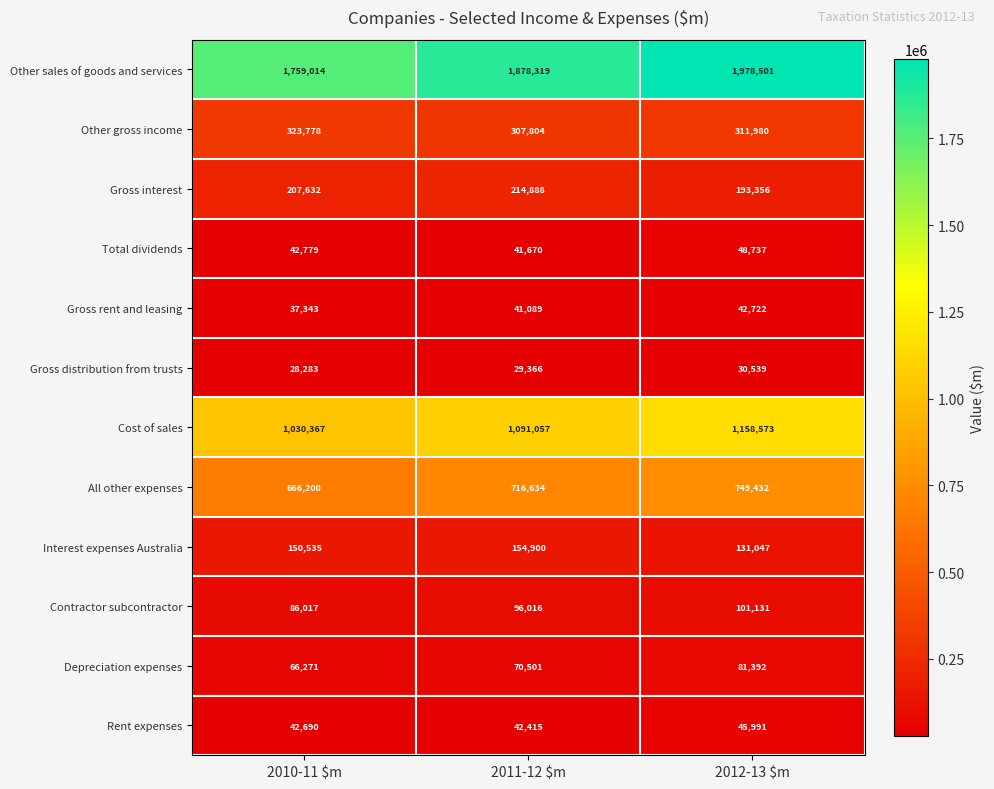

How many Depreciation expenses values are between 66271 and 81392?

3